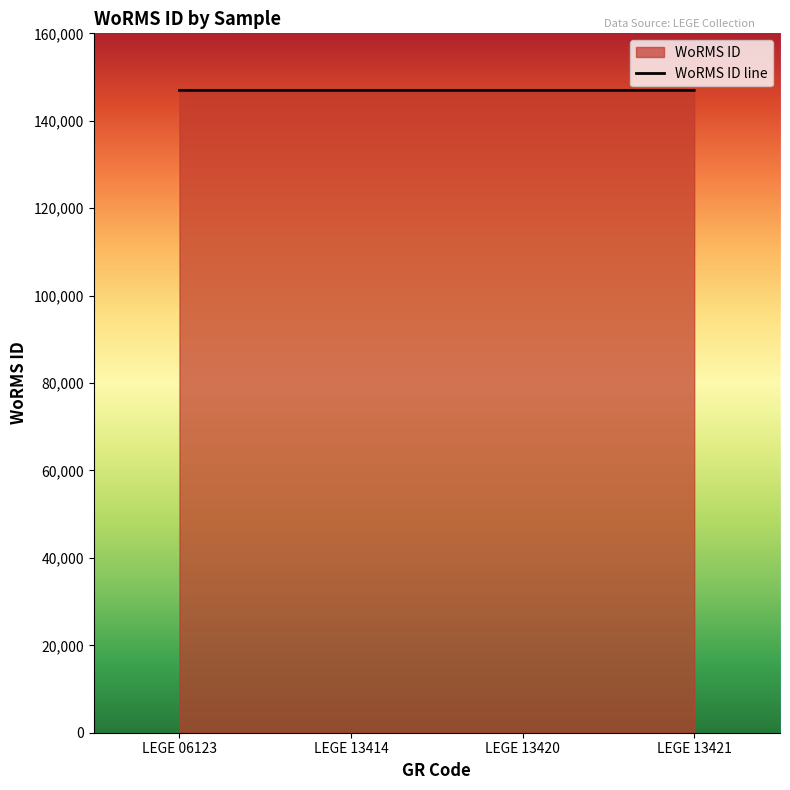

Rank the categories by value from highest to lowest.

LEGE 06123, LEGE 13414, LEGE 13420, LEGE 13421